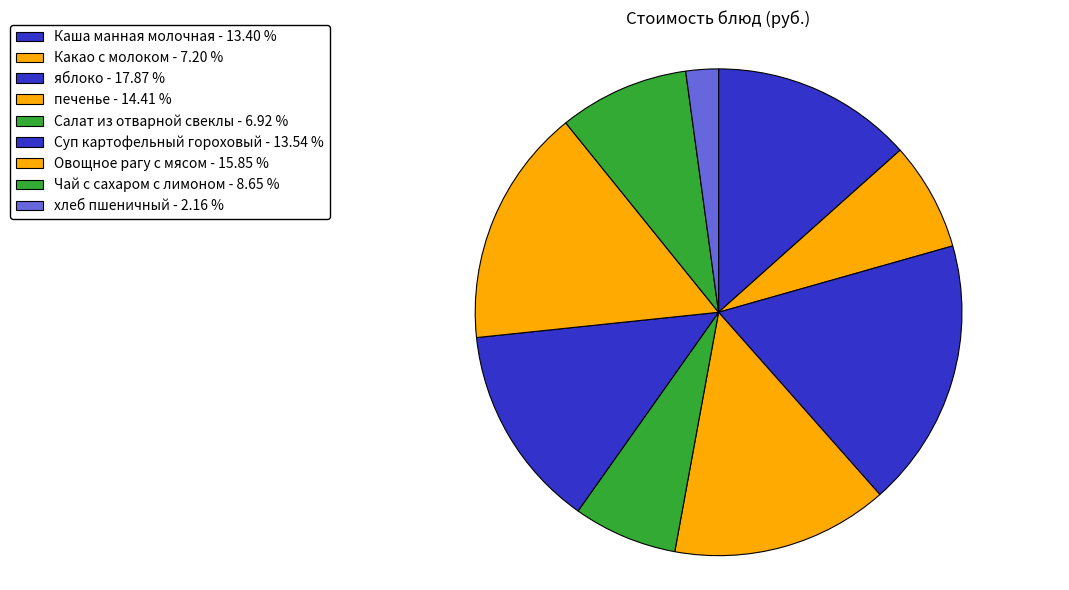

Rank the categories by value from highest to lowest.

яблоко, Овощное рагу с мясом, печенье, Суп картофельный гороховый, Каша манная молочная, Чай с сахаром с лимоном, Какао с молоком, Салат из отварной свеклы, хлеб пшеничный